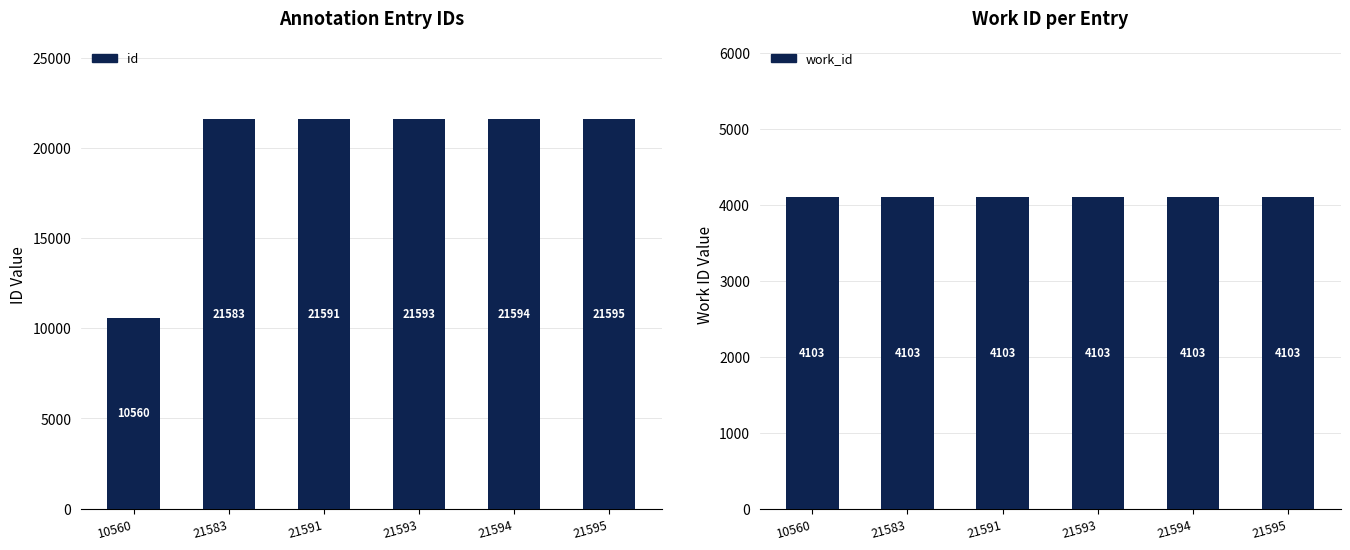

What is the value of the work_id bar at the 5th from the left?

4103